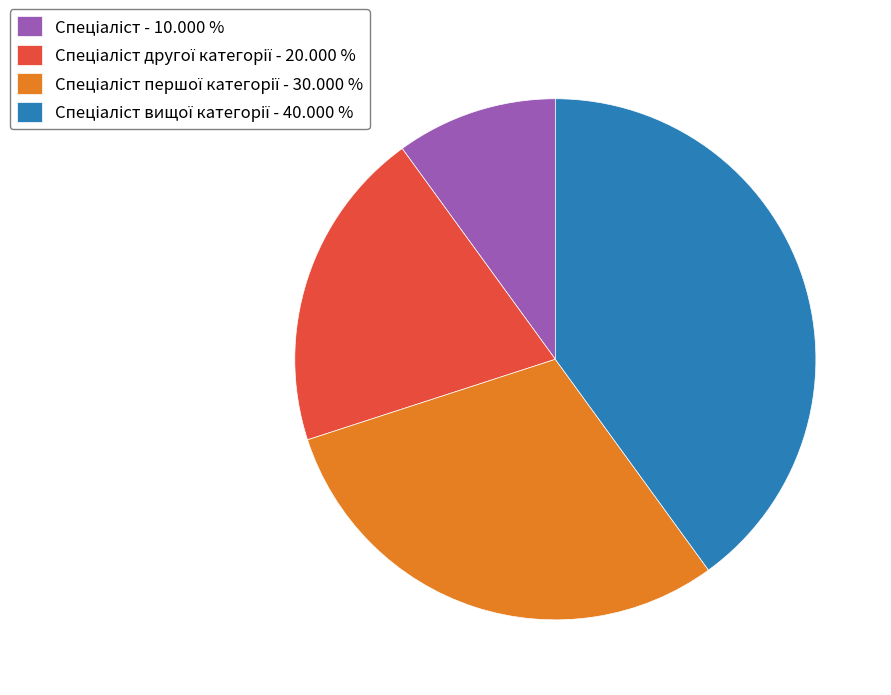

How many slices are in this pie chart?

4